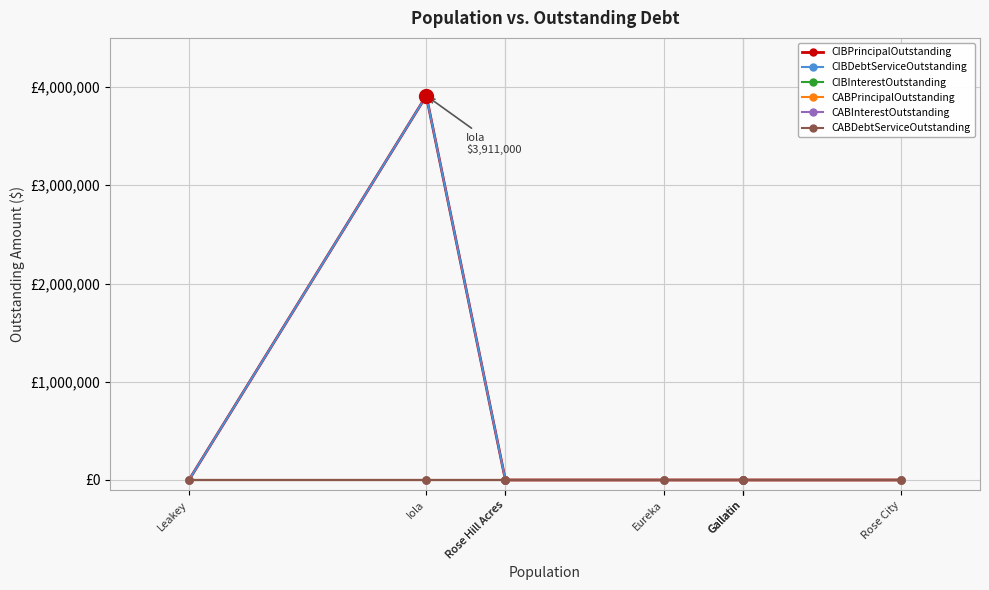

At how many categories does at least one series exceed 3533182?

1